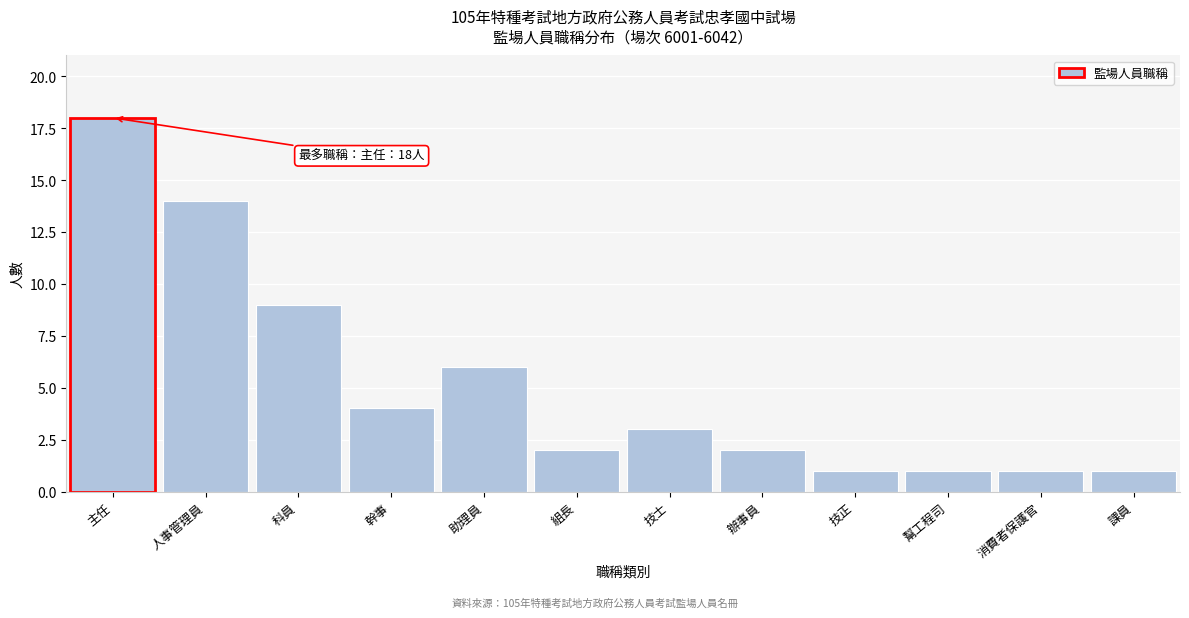

Reading left to right, transcribe all the data shown in this chart.

18	14	9	4	6	2	3	2	1	1	1	1